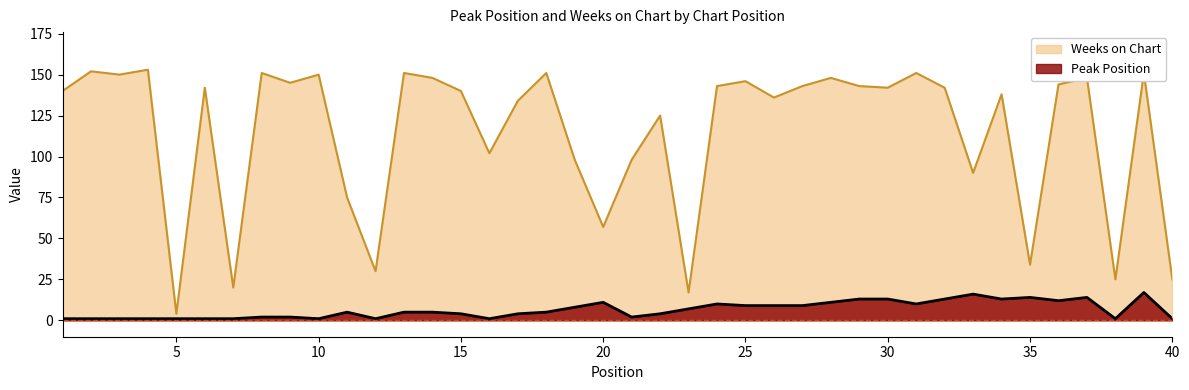

What is the minimum value for Weeks on Chart?

4